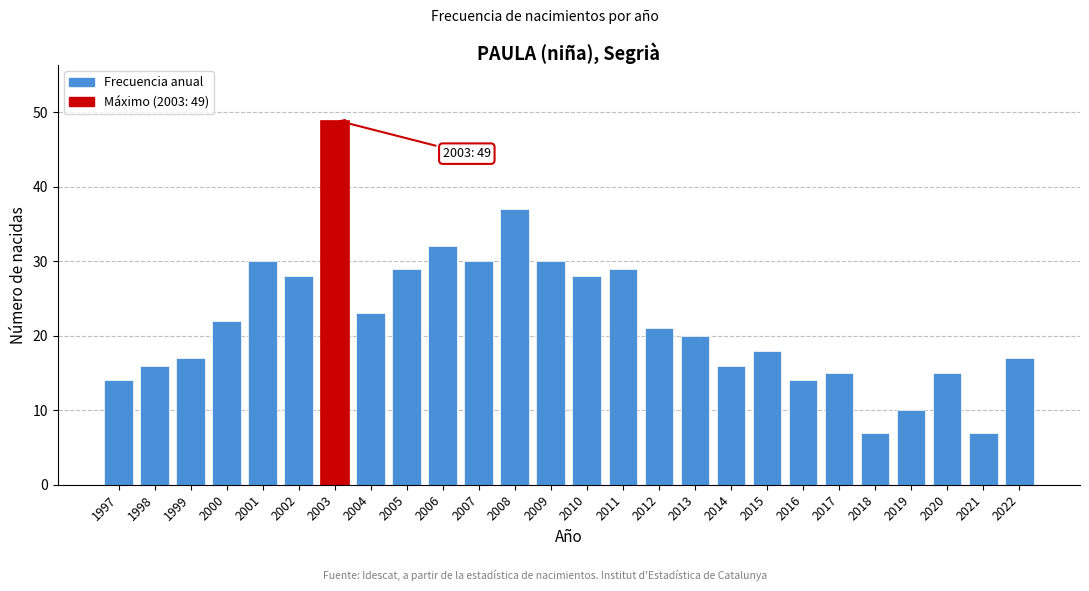

Reading left to right, extract all data points from this chart.

1997=14	1998=16	1999=17	2000=22	2001=30	2002=28	2003=49	2004=23	2005=29	2006=32	2007=30	2008=37	2009=30	2010=28	2011=29	2012=21	2013=20	2014=16	2015=18	2016=14	2017=15	2018=7	2019=10	2020=15	2021=7	2022=17